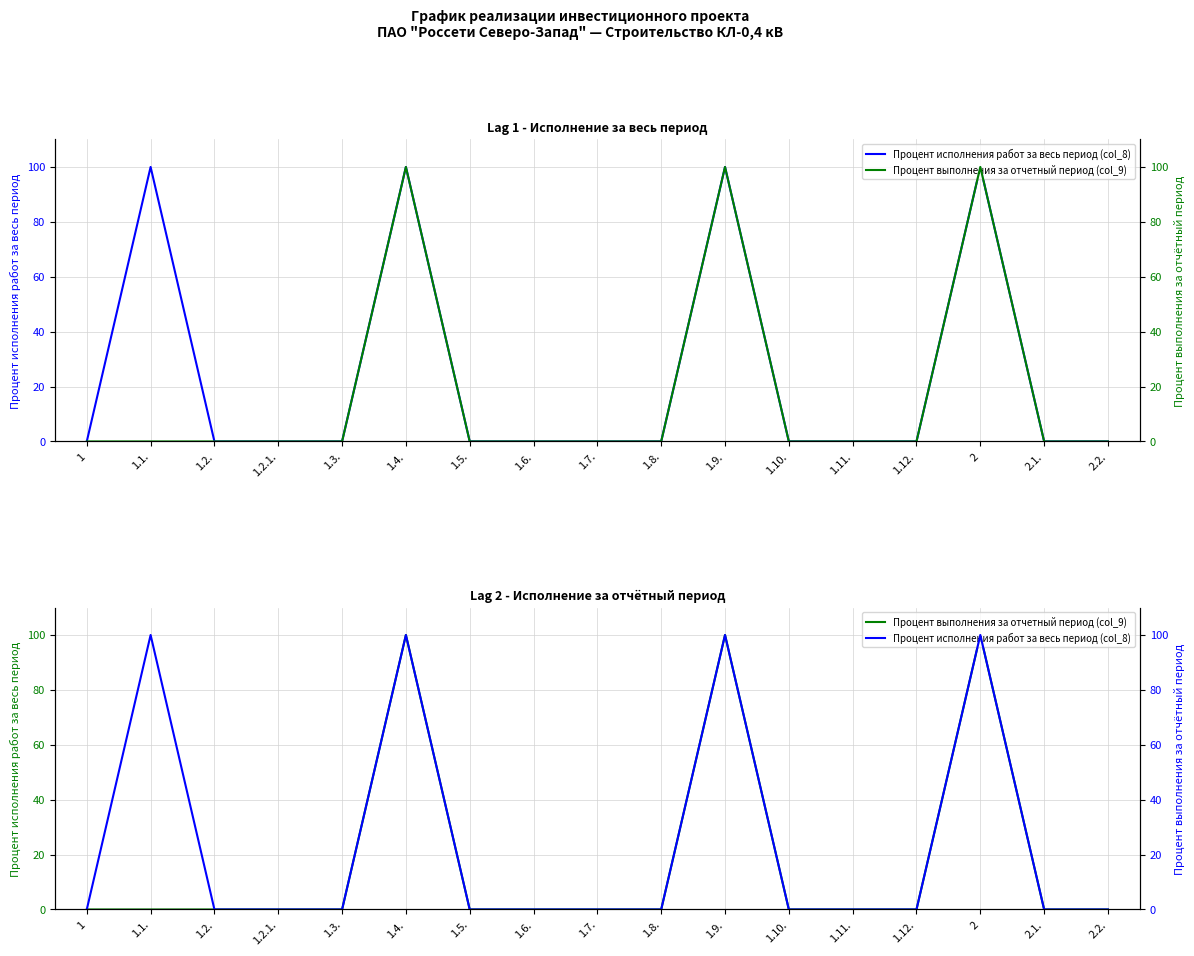

True or false: Процент выполнения за отчетный период (col_9) and Процент исполнения работ за весь период (col_8) cross at least once.

False